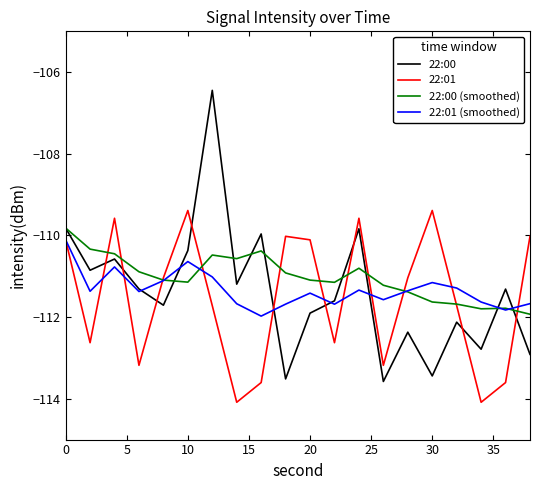

What is the minimum value for 22:01 (smoothed)?

-112.0